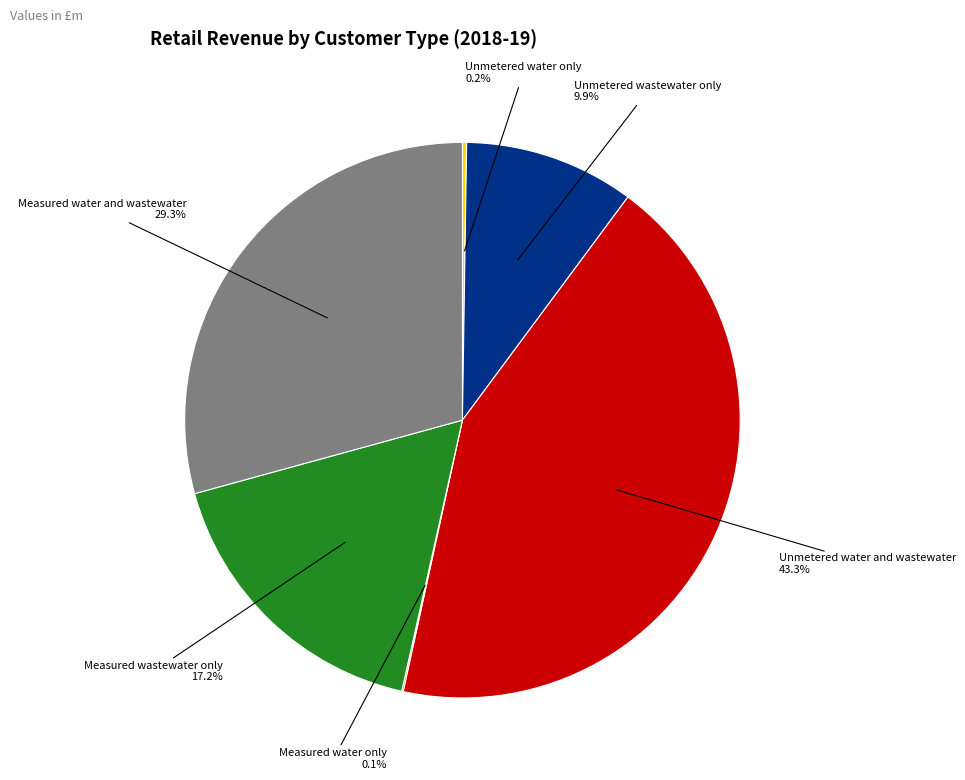

To the nearest percent, what is the average slice percentage?

17%